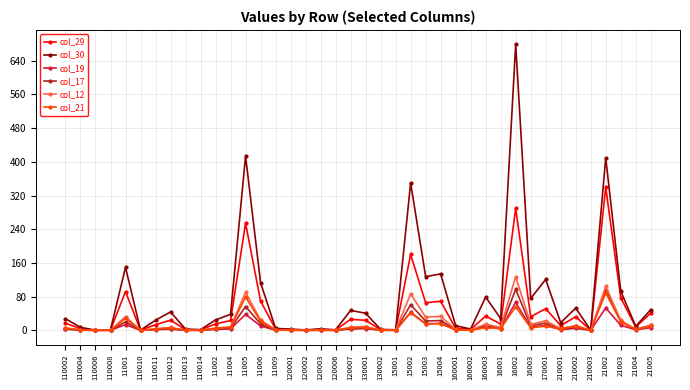

How many categories are shown in the chart?

40